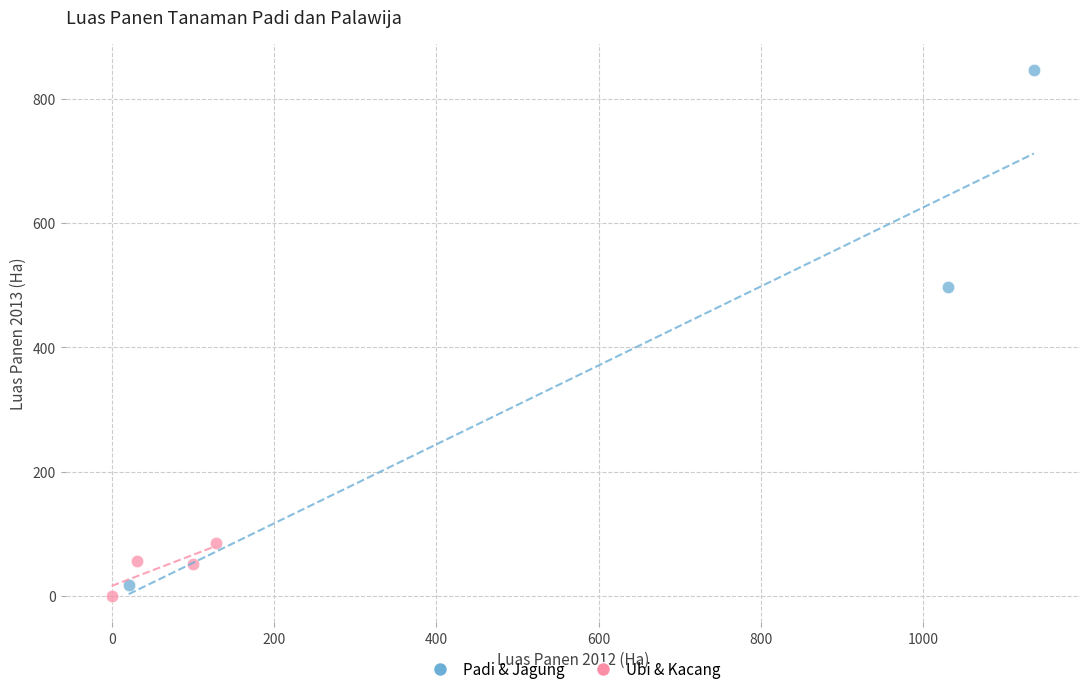

Which series contains the lowest Y value?

Ubi & Kacang